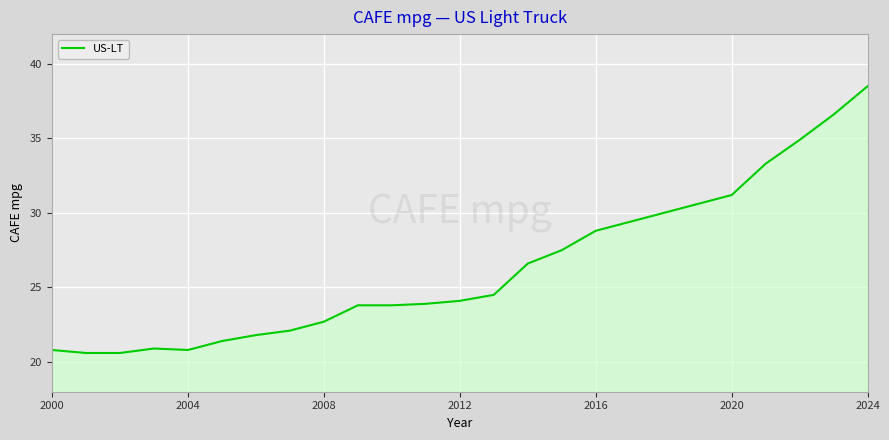

What is the minimum value shown in the chart?

20.6